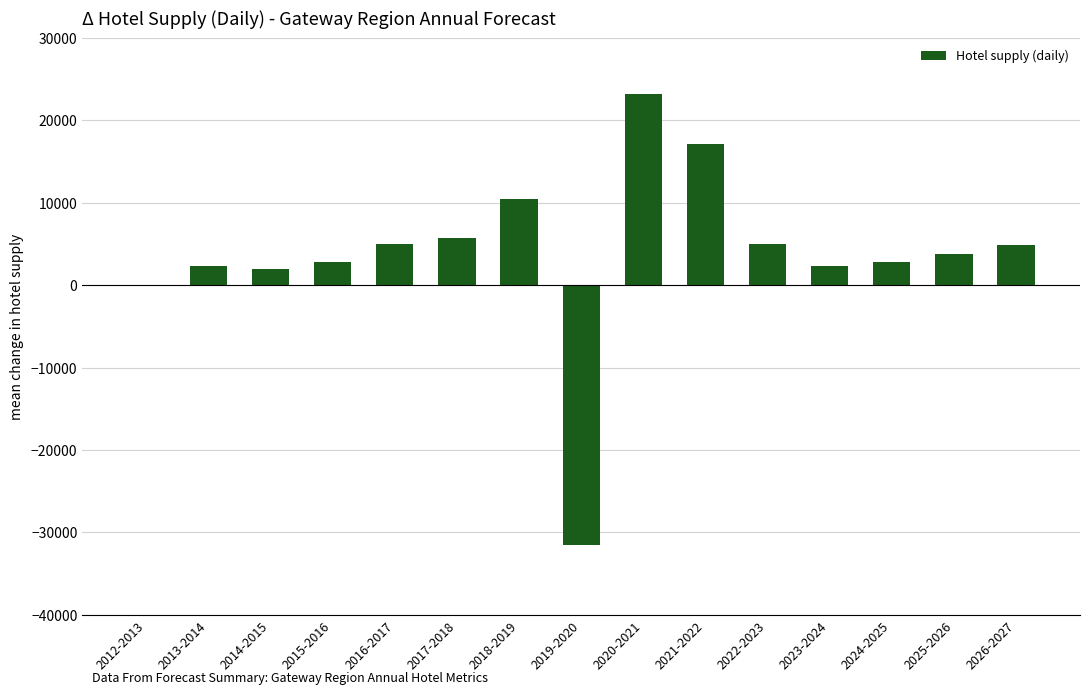

Where does the data first go above 3744?

2016-2017